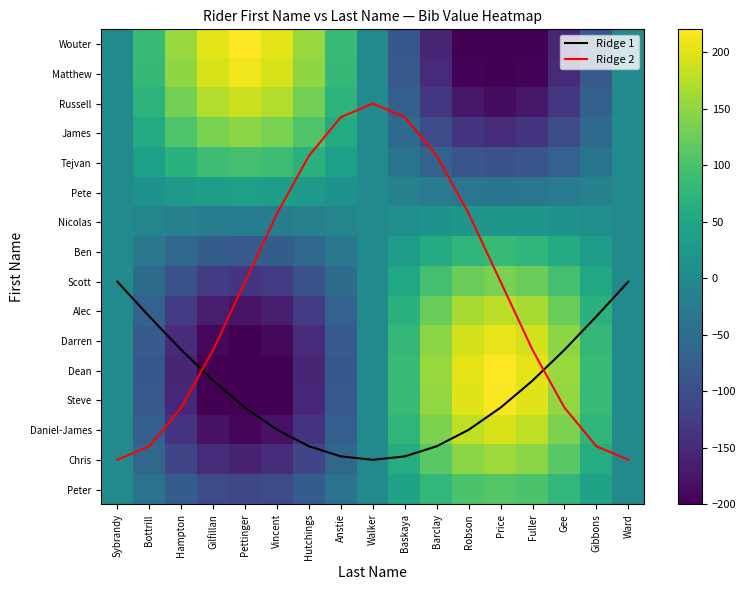

What is the difference between the highest and lowest values at Gee?

310.7